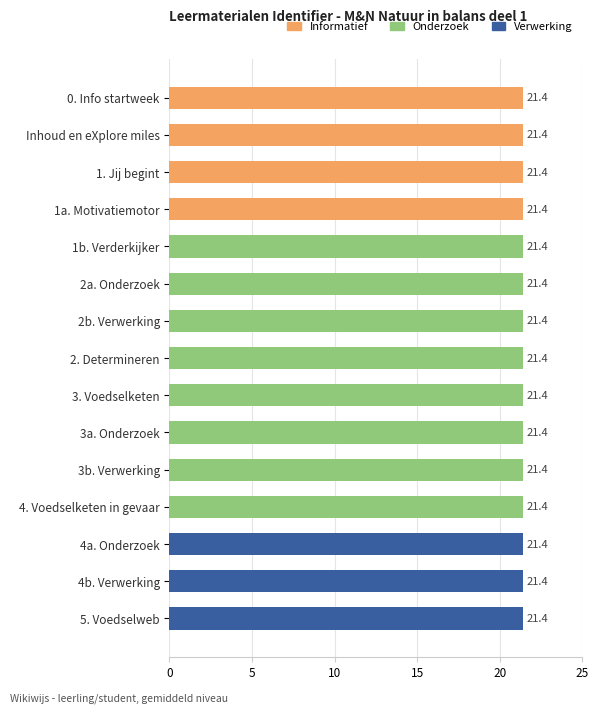

What is the average value?

21.4